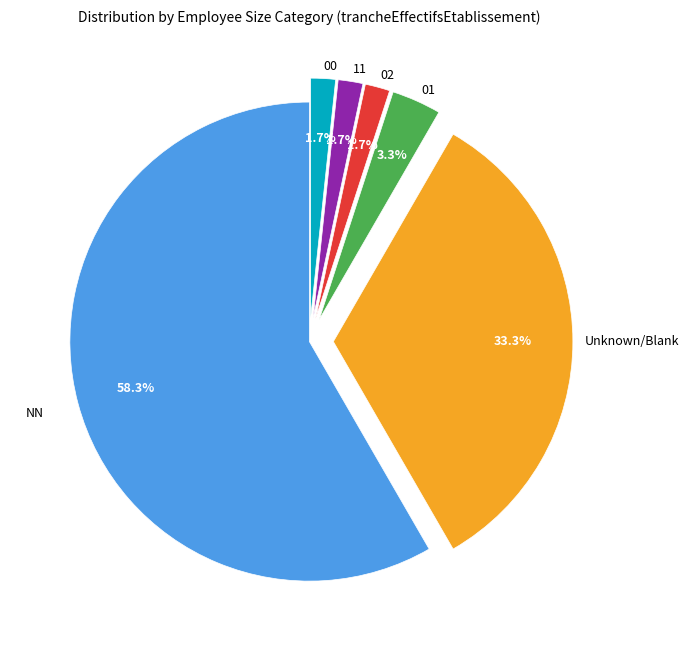

Does any single category account for the majority?

Yes